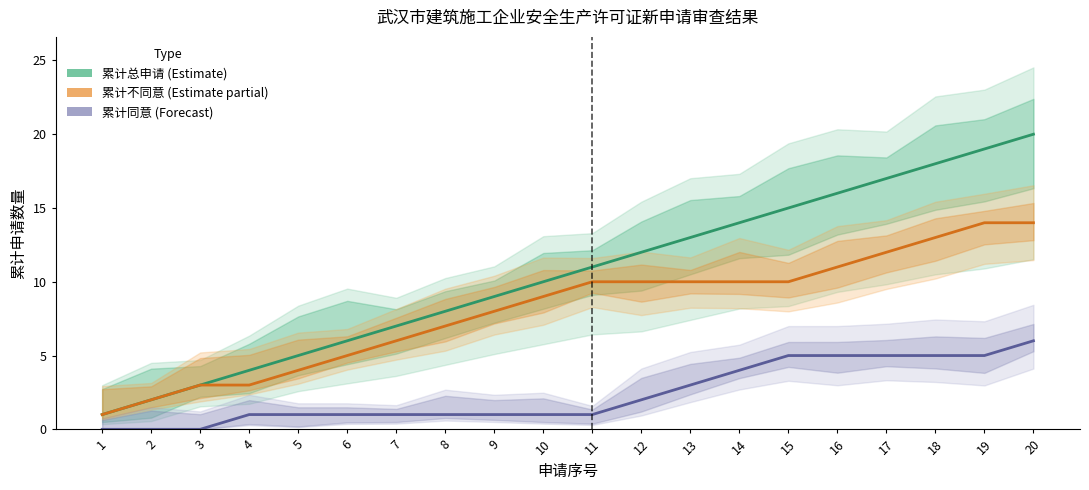

At which category does the chart reach its peak across all series?

20